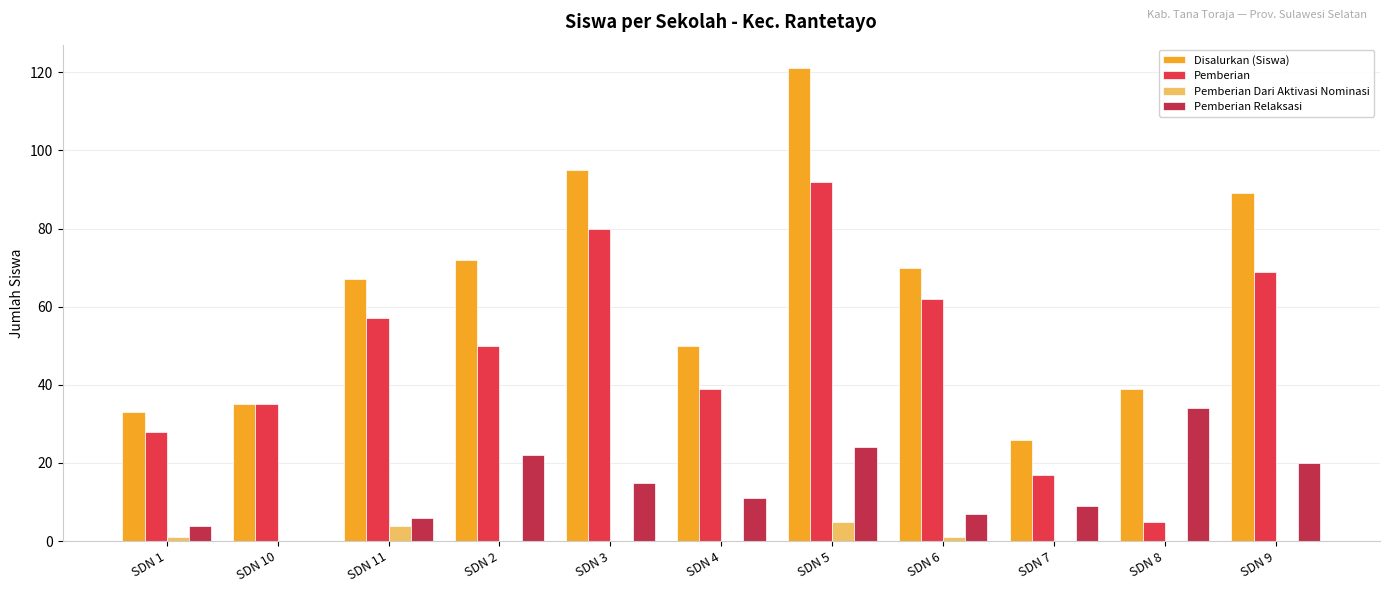

How many categories are shown in the chart?

11